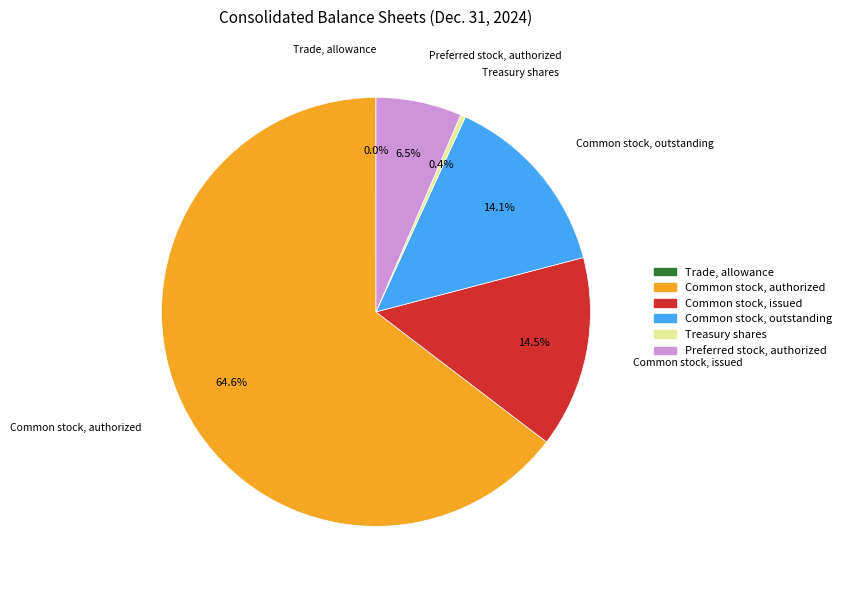

Is there a majority slice in this chart?

Yes